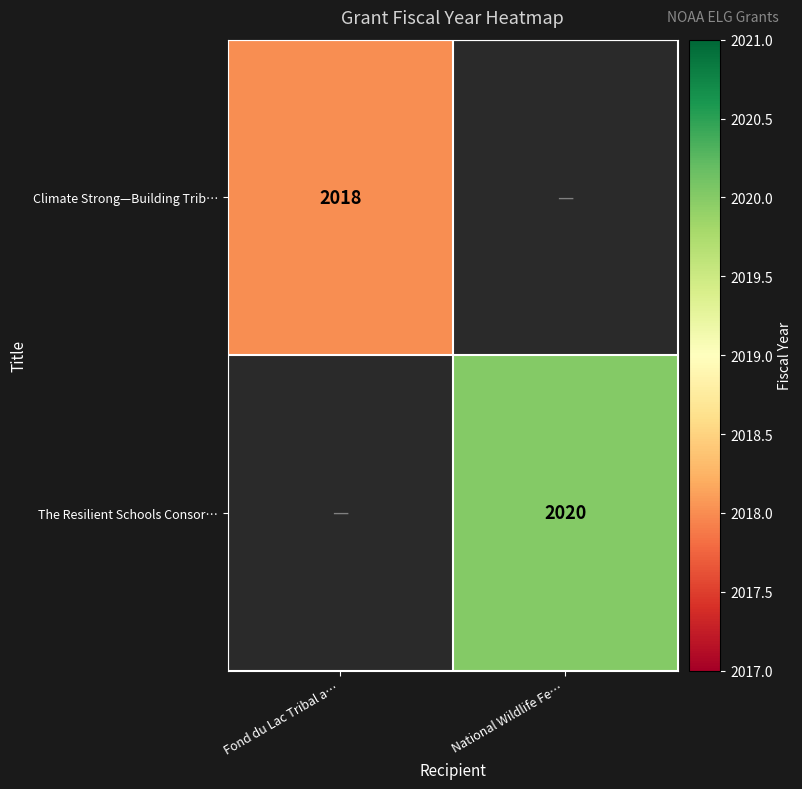

Which has a higher value, Fond du Lac Tribal a… or National Wildlife Fe…?

National Wildlife Fe…